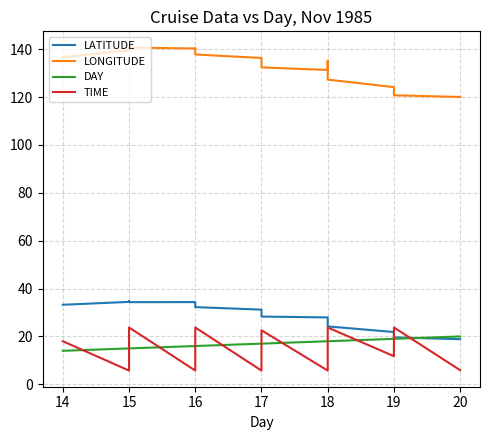

Does the chart display data point markers on the line(s)?

No